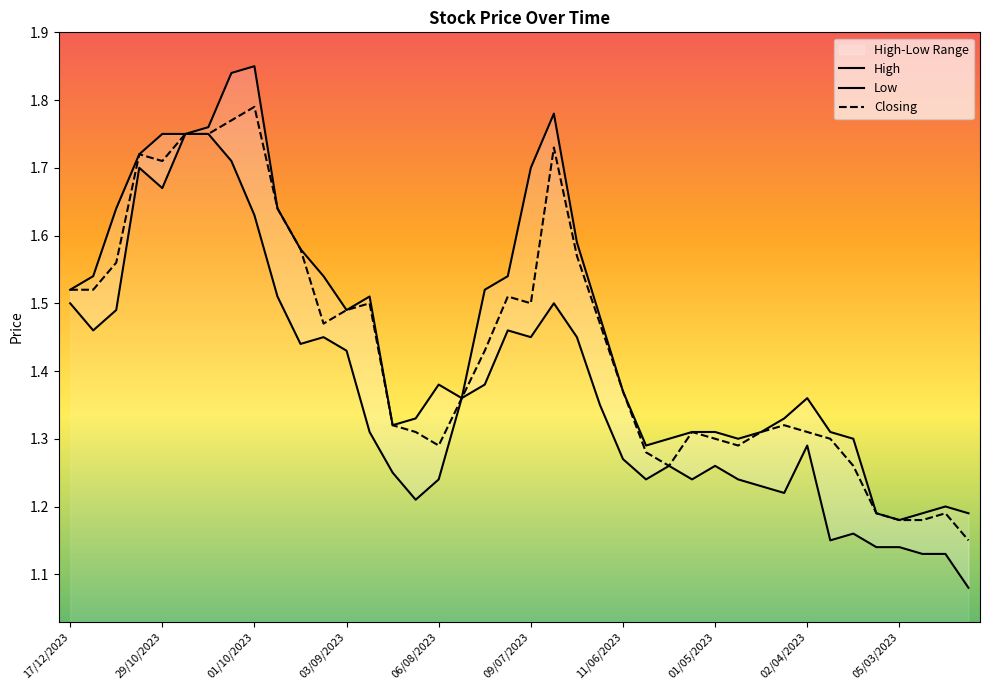

Rank the categories by Low value from lowest to highest.

12/02/2023, 26/02/2023, 19/02/2023, 12/03/2023, 05/03/2023, 26/03/2023, 19/03/2023, 13/08/2023, 09/04/2023, 16/04/2023, 06/08/2023, 21/05/2023, 07/05/2023, 25/04/2023, 20/08/2023, 14/05/2023, 01/05/2023, 11/06/2023, 02/04/2023, 27/08/2023, 18/06/2023, 30/07/2023, 23/07/2023, 03/09/2023, 17/09/2023, 10/09/2023, 09/07/2023, 25/06/2023, 10/12/2023, 16/07/2023, 26/11/2023, 17/12/2023, 02/07/2023, 24/09/2023, 01/10/2023, 29/10/2023, 05/11/2023, 08/10/2023, 22/10/2023, 15/10/2023